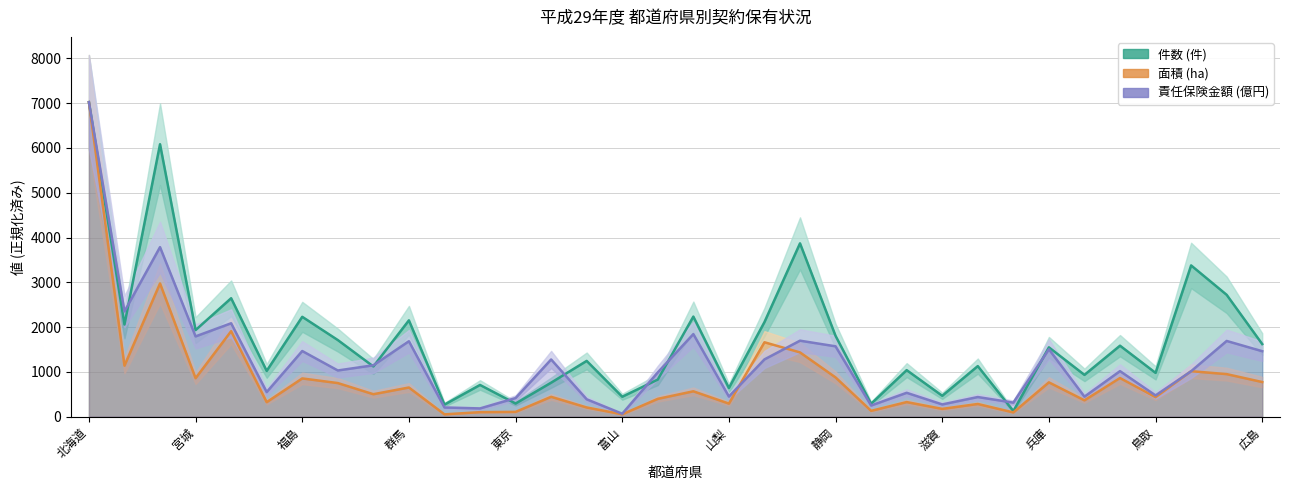

What is the average value of the 面積 (ha) series?

862.1